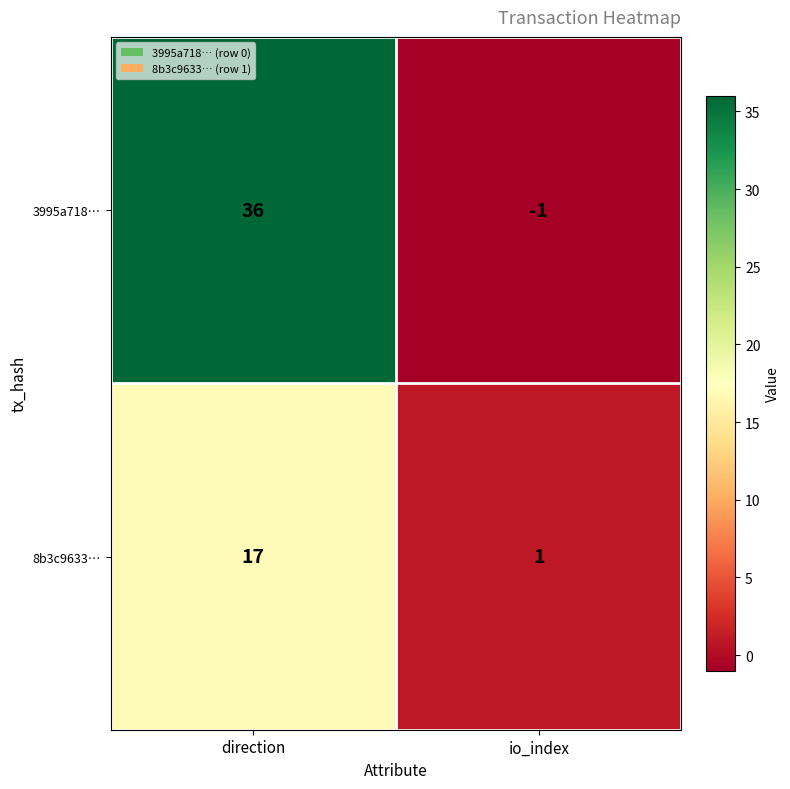

At how many categories does at least one series exceed 19?

1